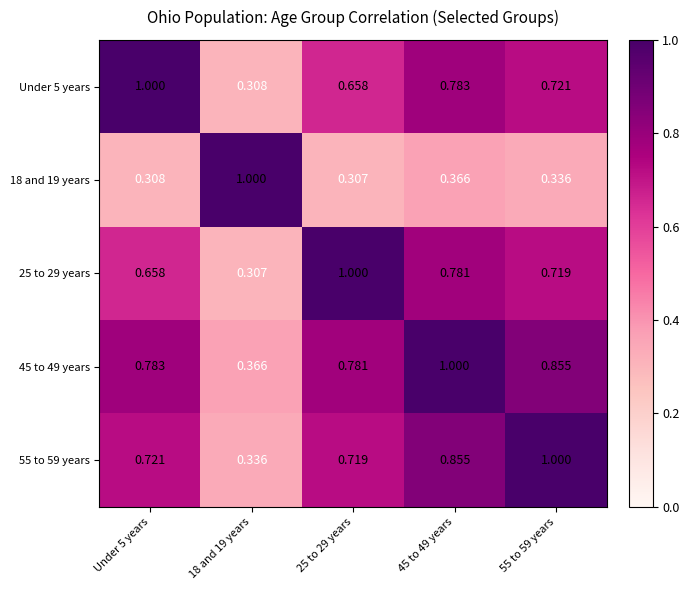

At how many categories does at least one series exceed 0?

5